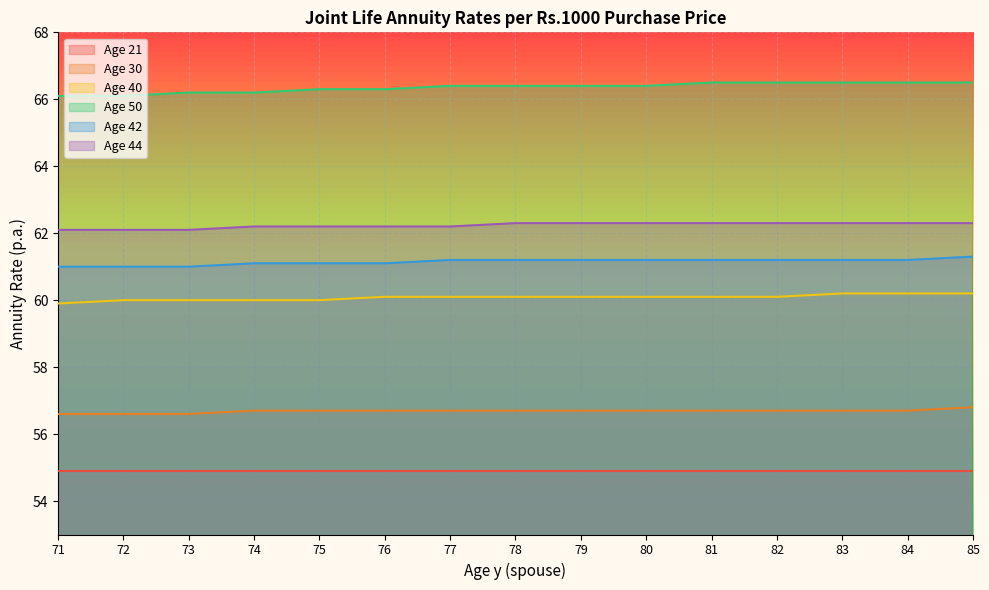

Rank the categories by Age 50 value from highest to lowest.

81, 82, 83, 84, 85, 77, 78, 79, 80, 75, 76, 73, 74, 71, 72